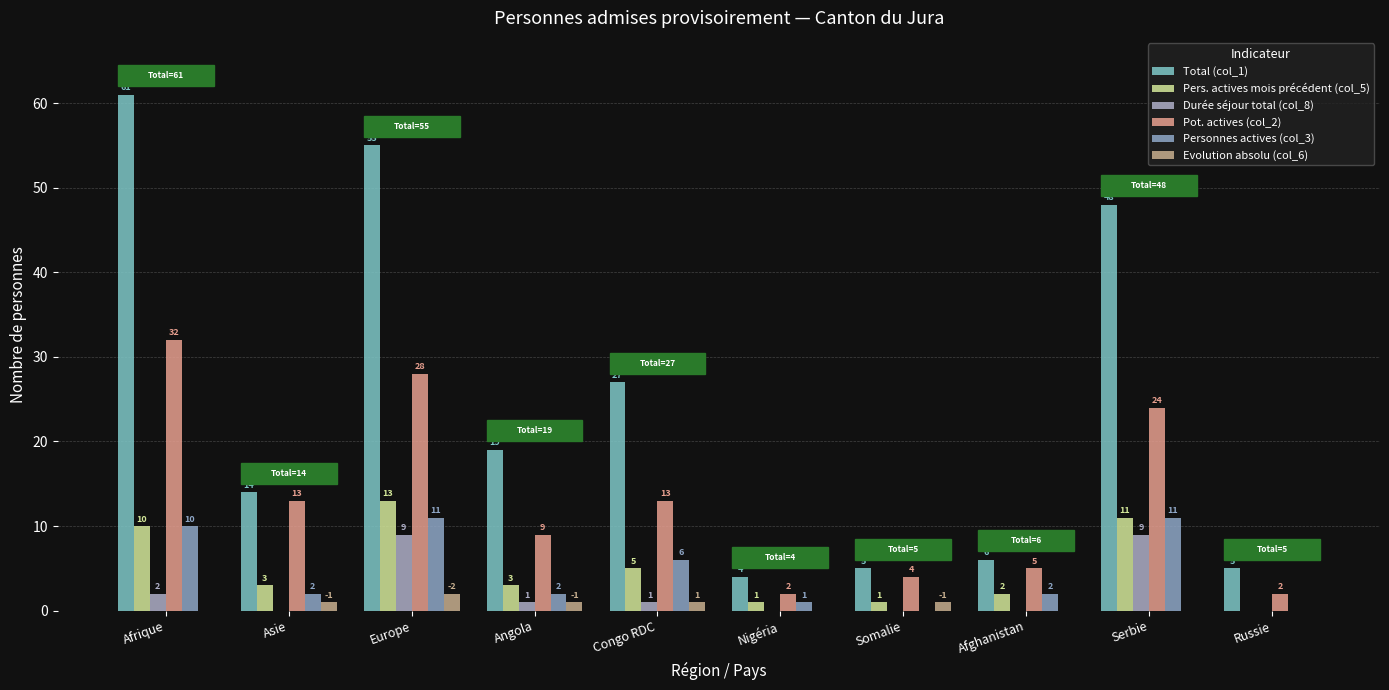

How many series are shown in this chart?

6